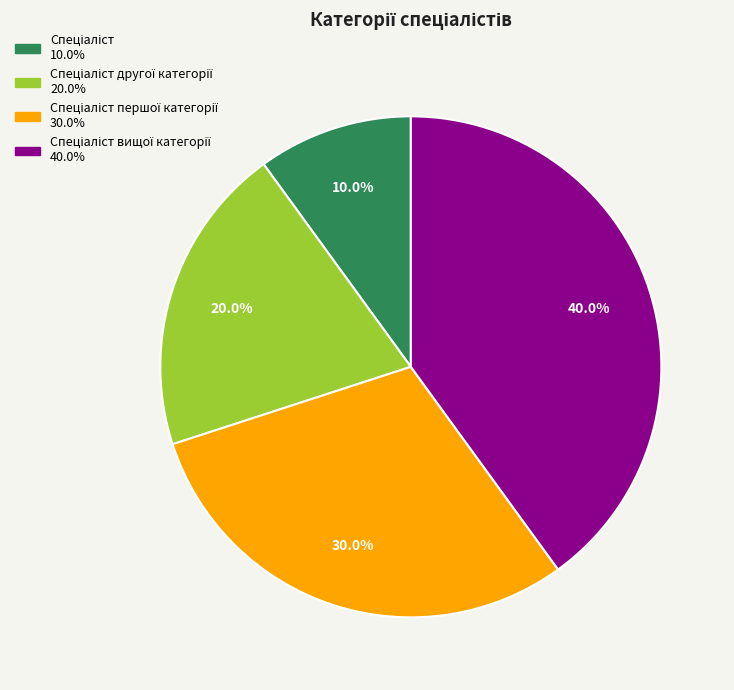

Is there any slice that represents more than half of the pie?

No